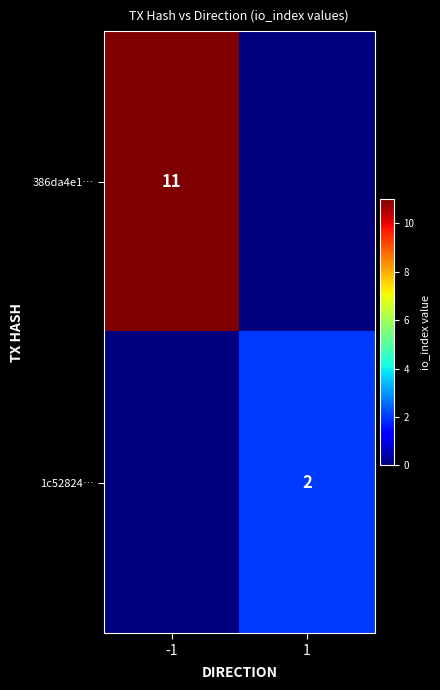

How many series are shown in this chart?

2